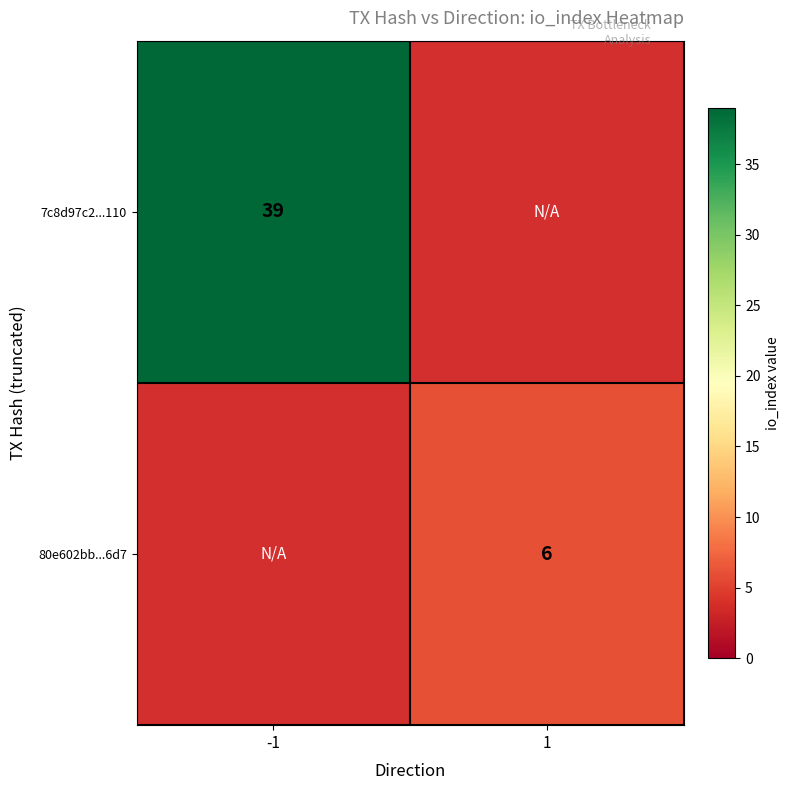

How many series are shown in this chart?

2